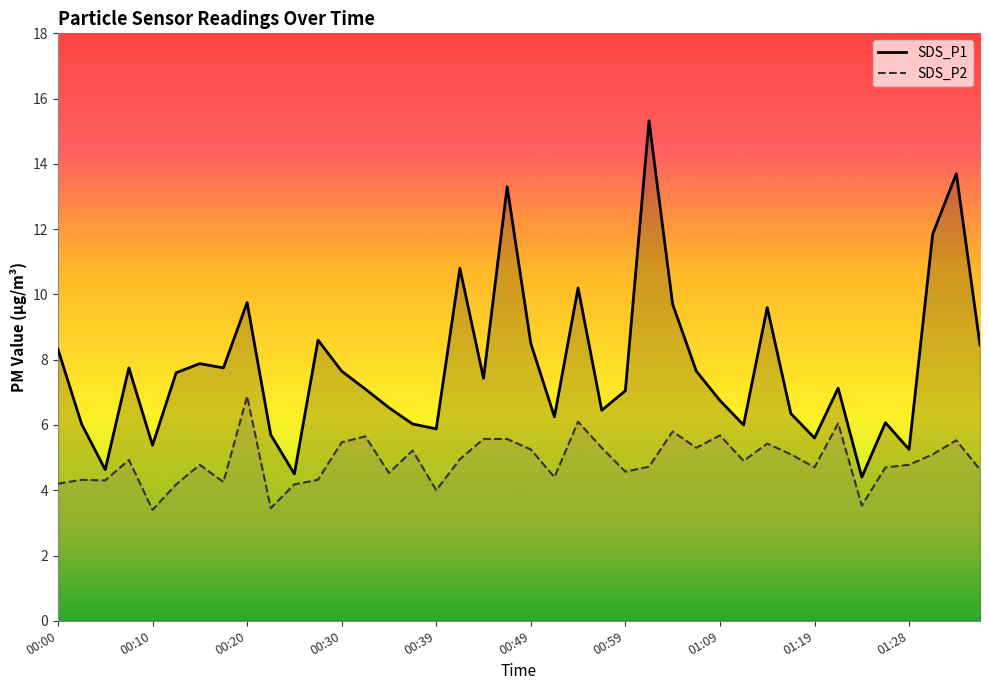

At which category does the chart reach its peak across all series?

25